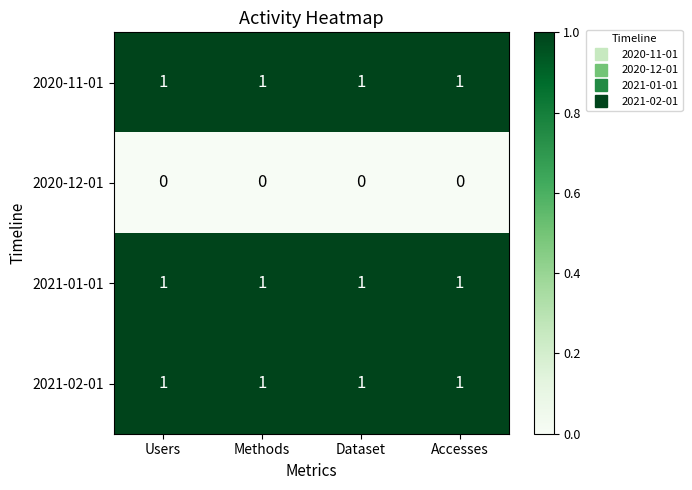

True or false: 2020-11-01 has a value of 1 at Users.

True